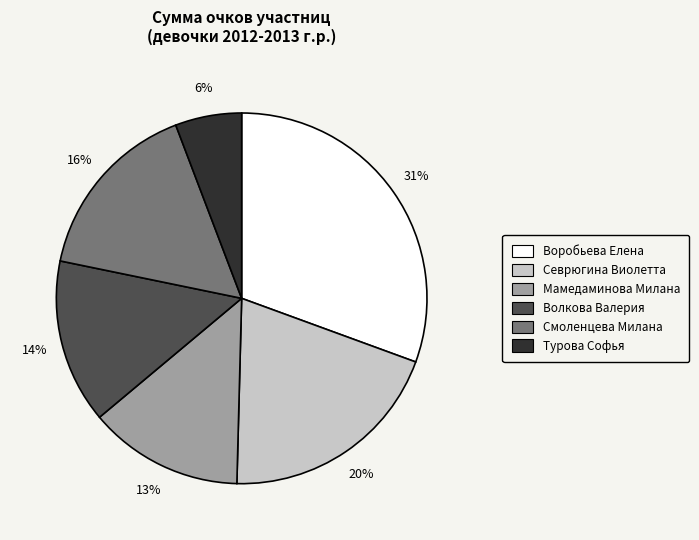

To the nearest percent, what is the average slice percentage?

17%